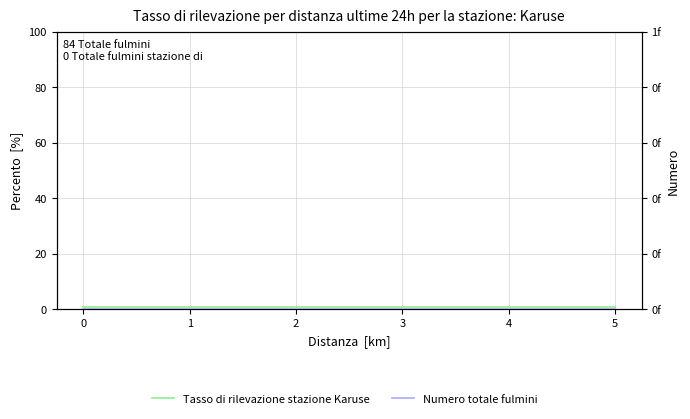

What is the minimum value for Tasso di rilevazione stazione Karuse?

1